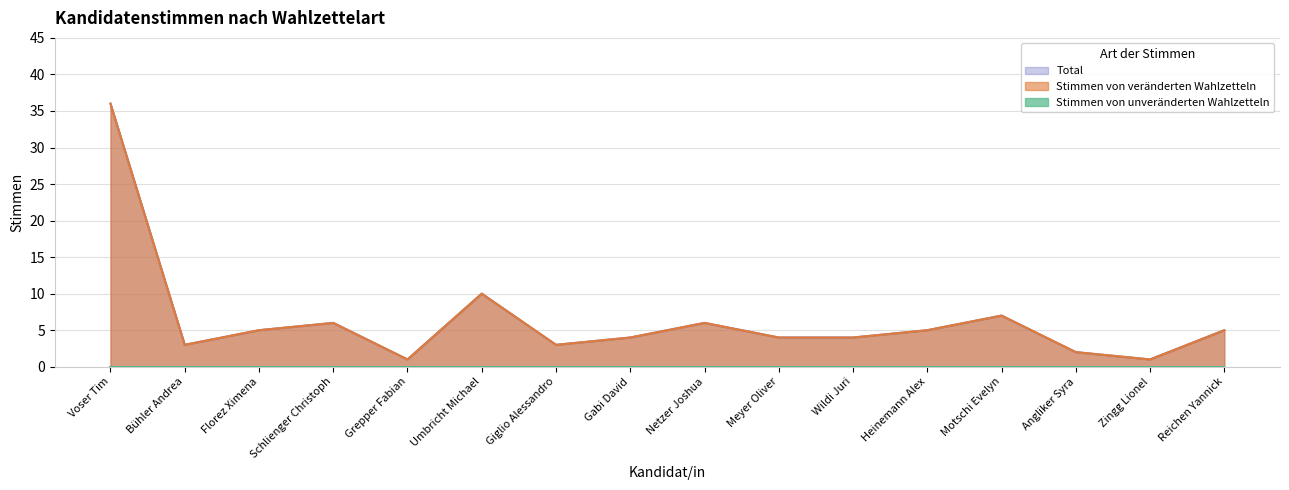

Does the chart have visible grid lines?

Yes